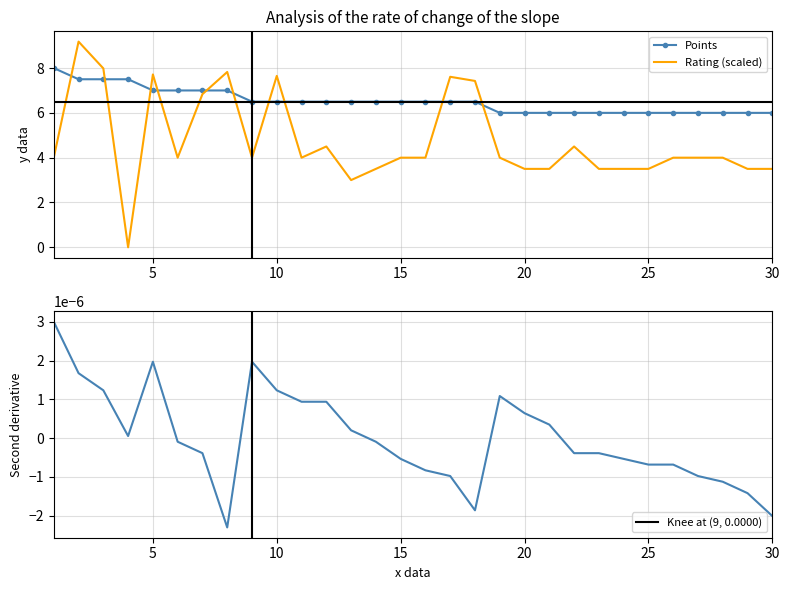

Which series has the largest total across all categories?

Points